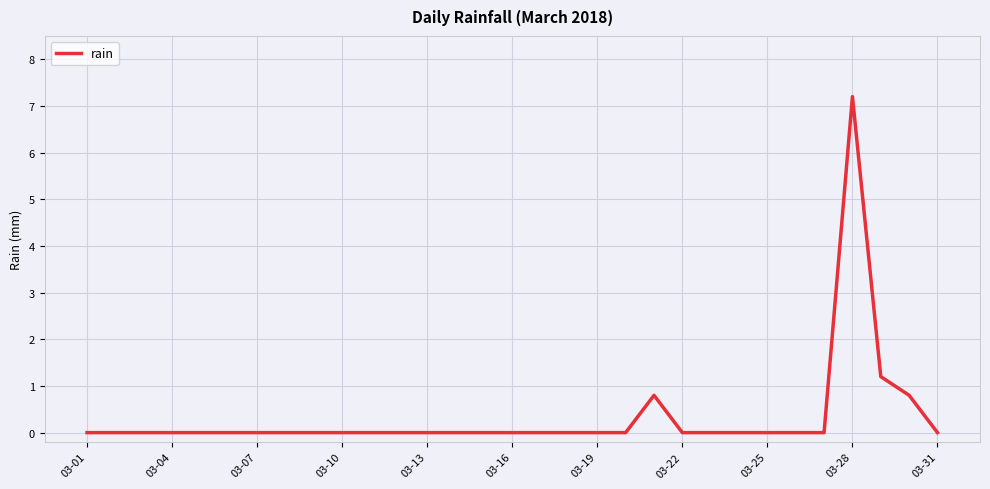

What is the difference between the maximum and minimum values?

7.2